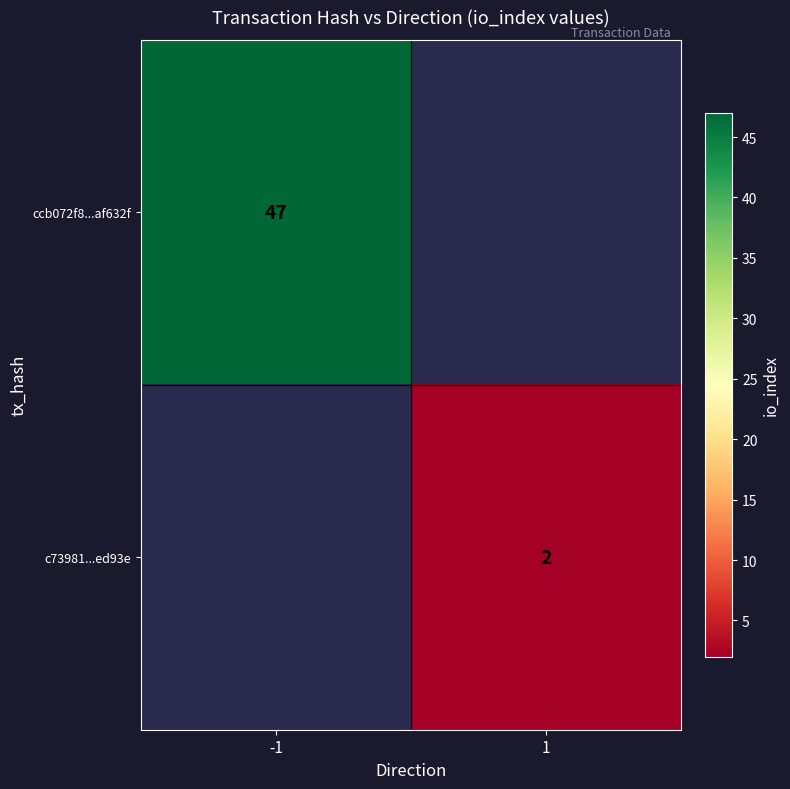

True or false: ccb072f8...af632f has a value of 47 at -1.

True